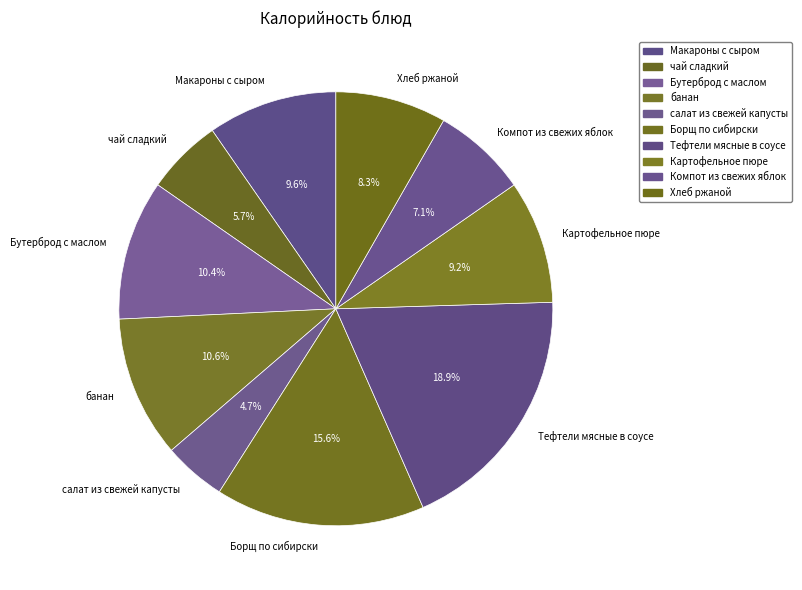

Between Борщ по сибирски and Тефтели мясные в соусе, which is larger?

Тефтели мясные в соусе